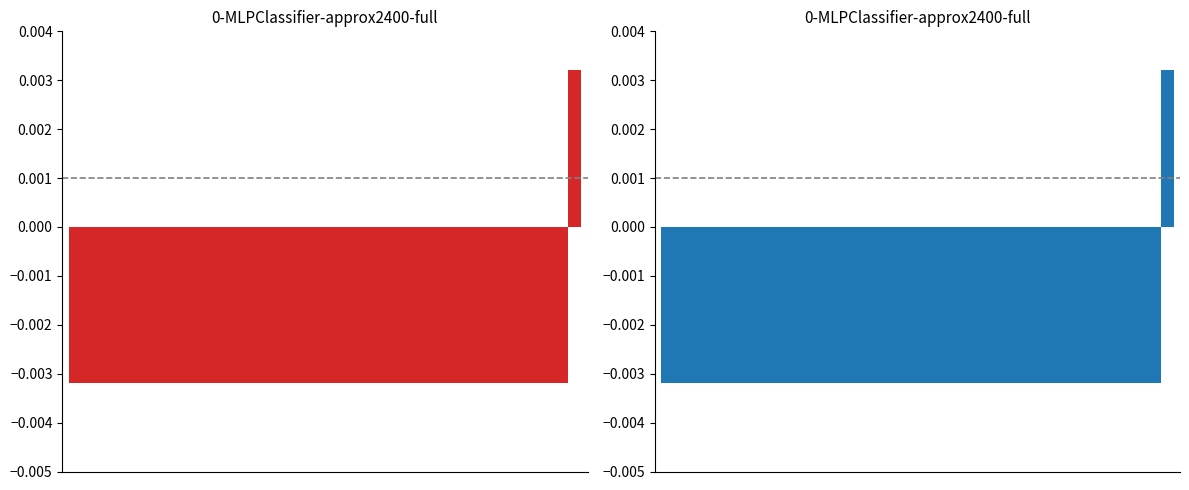

Count the number of data series in this chart.

1